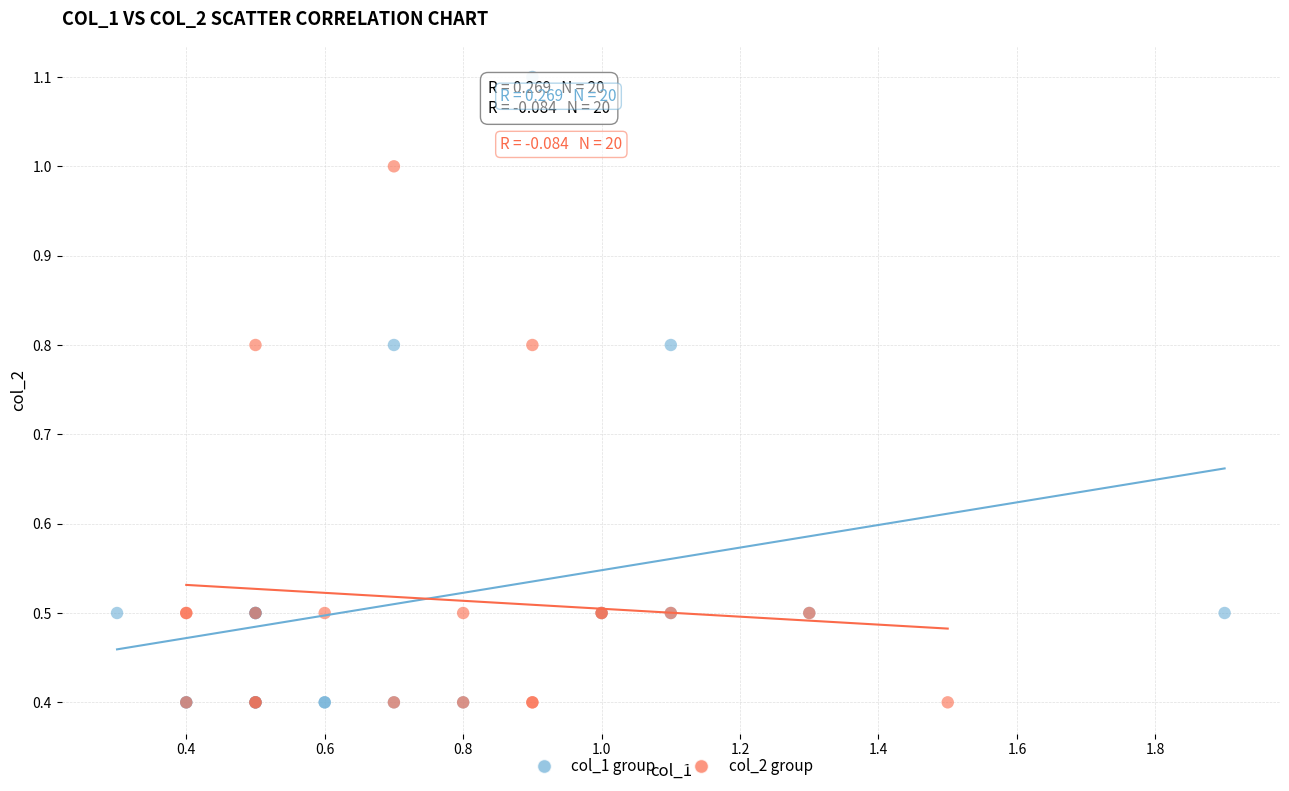

Which series contains the highest Y value?

col_1 group